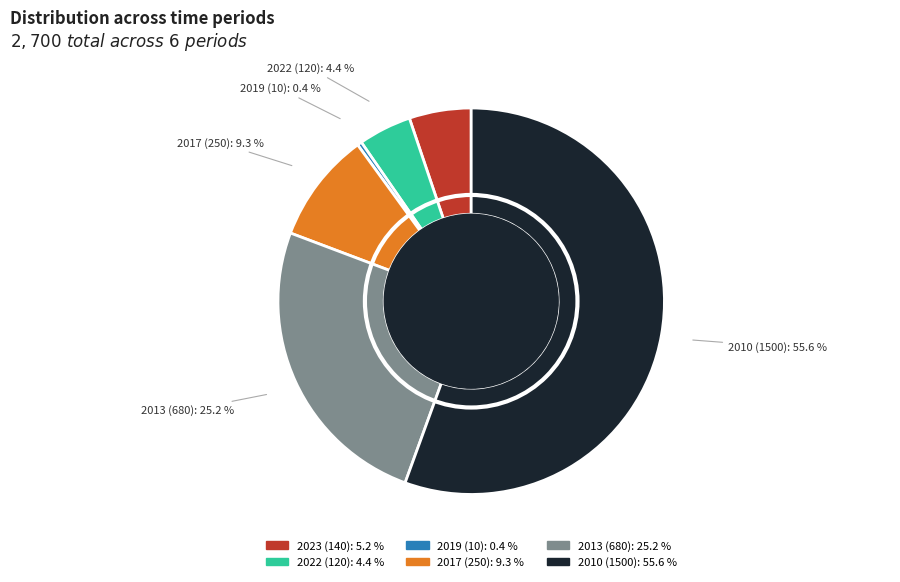

To the nearest percent, what is the difference between the 2010 and 2019 slice percentages?

55%